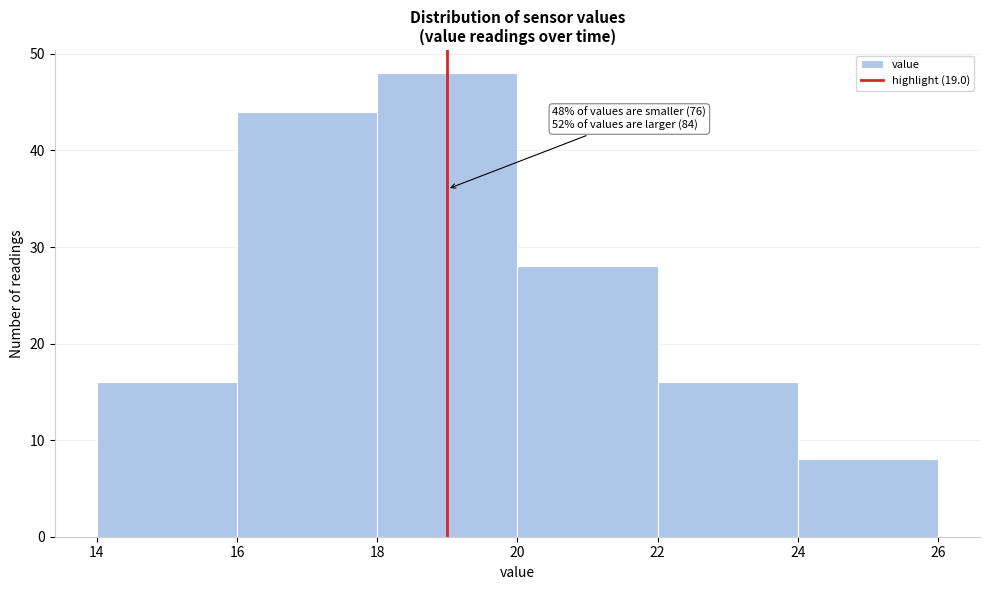

Over which range of the x-axis is the bar tallest?

18 to 20